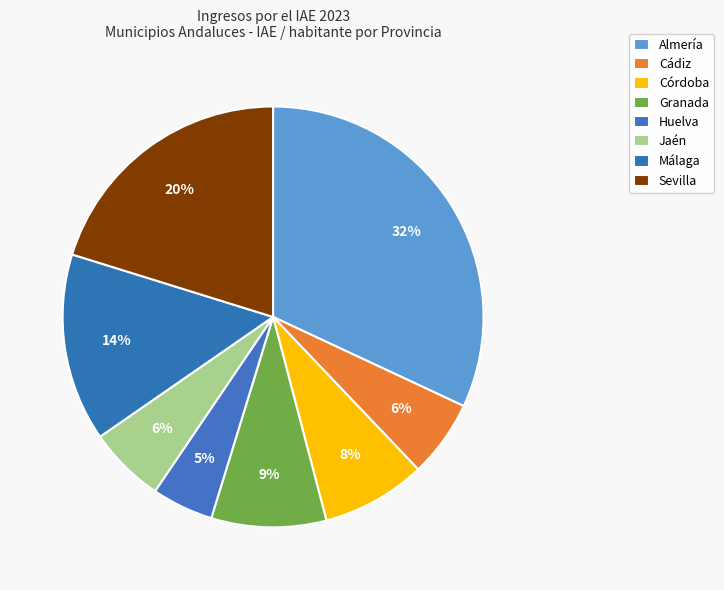

To the nearest percent, what portion does Cádiz represent?

6%